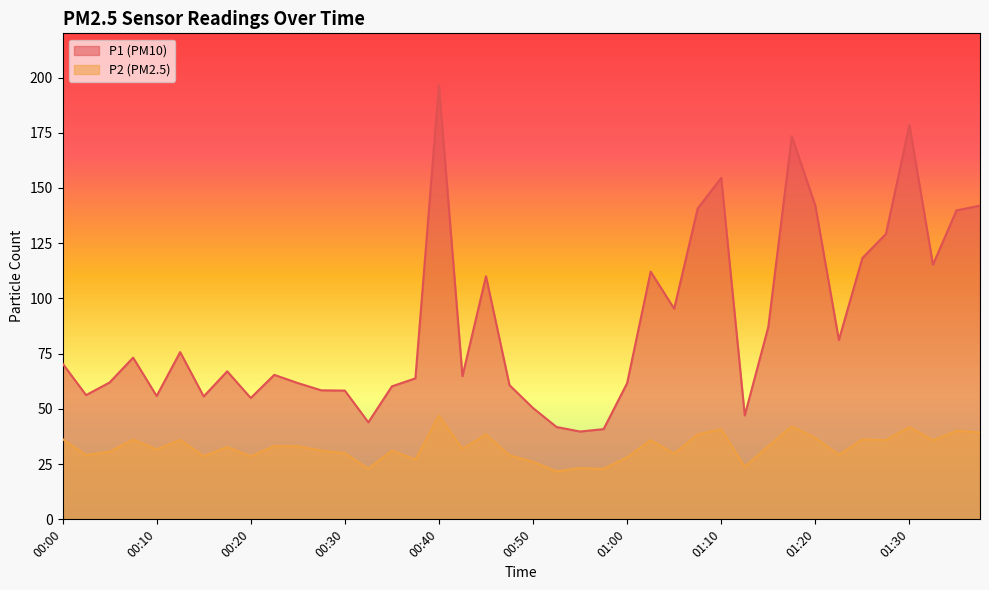

At which category does P1 reach its first local valley?

00:03